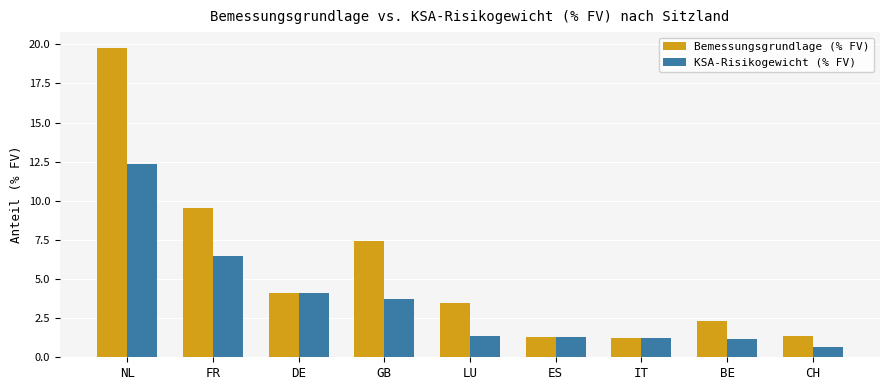

What is the value of the KSA-Risikogewicht (% FV) bar at the 2nd from the left?

6.5